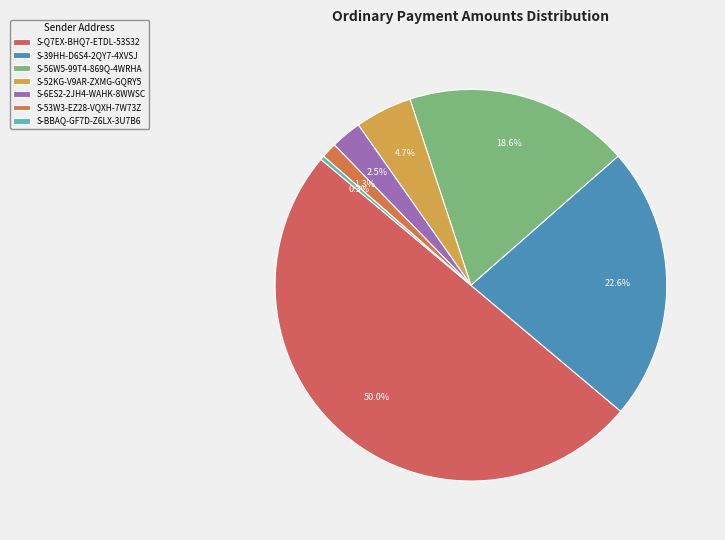

How many segments does this pie chart have?

7